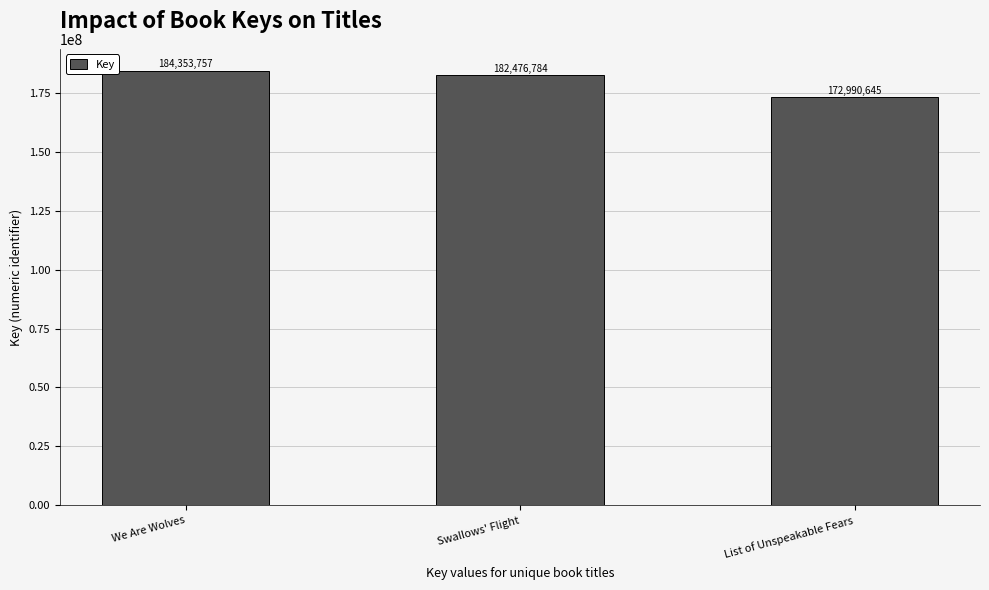

Rank the categories by value from highest to lowest.

We Are Wolves, Swallows' Flight, List of Unspeakable Fears